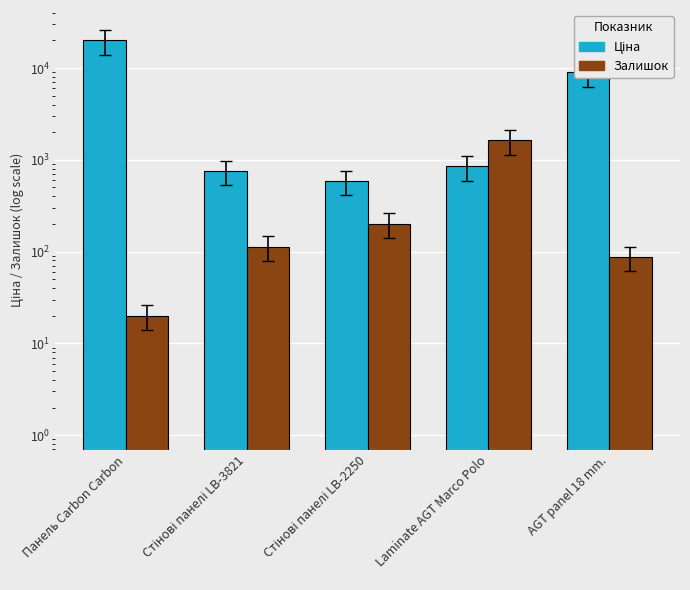

The value of Ціна at Laminate AGT Marco Polo is 848.4. True or false?

True